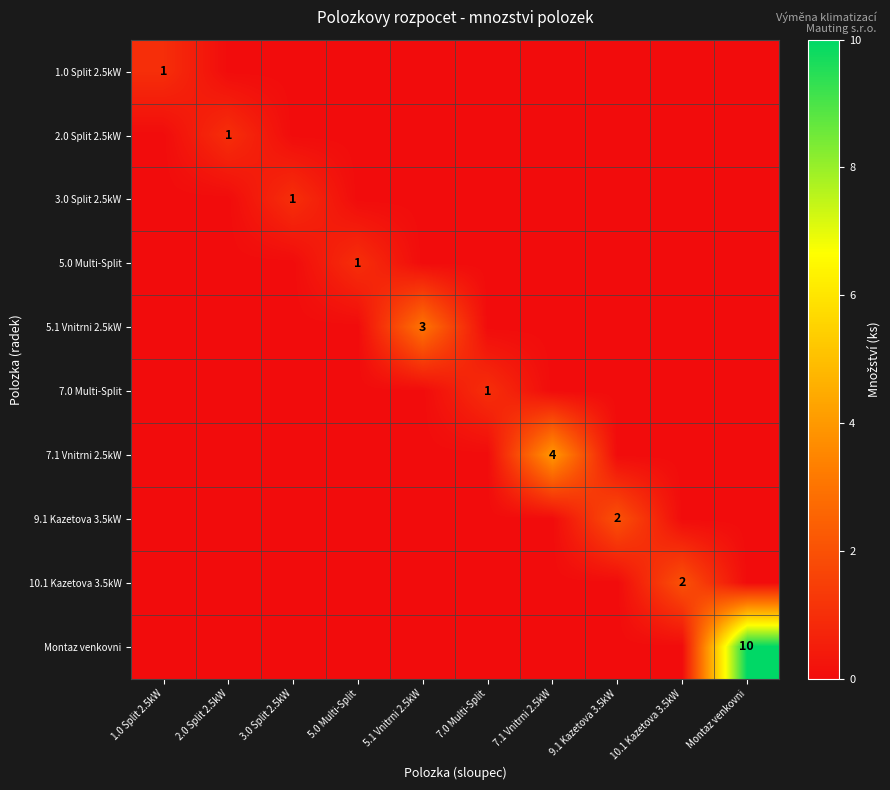

Rank the series at 10.1 Kazetova 3.5kW from lowest to highest value.

1.0 Split 2.5kW, 2.0 Split 2.5kW, 3.0 Split 2.5kW, 5.0 Multi-Split, 5.1 Vnitrni 2.5kW, 7.0 Multi-Split, 7.1 Vnitrni 2.5kW, 9.1 Kazetova 3.5kW, Montaz venkovni, 10.1 Kazetova 3.5kW